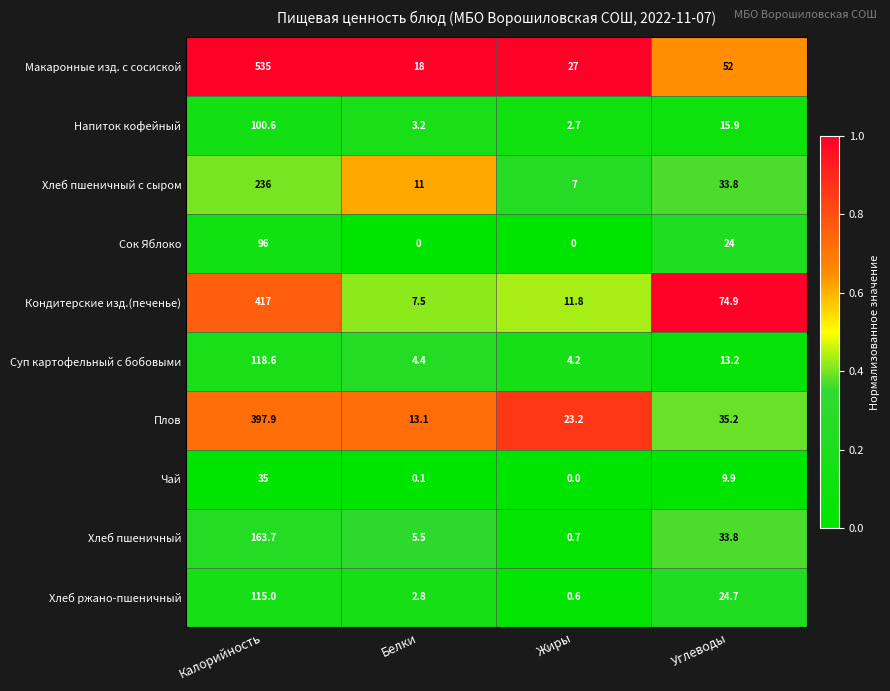

Between Белки and Углеводы, which series saw the biggest shift?

Кондитерские изд.(печенье)